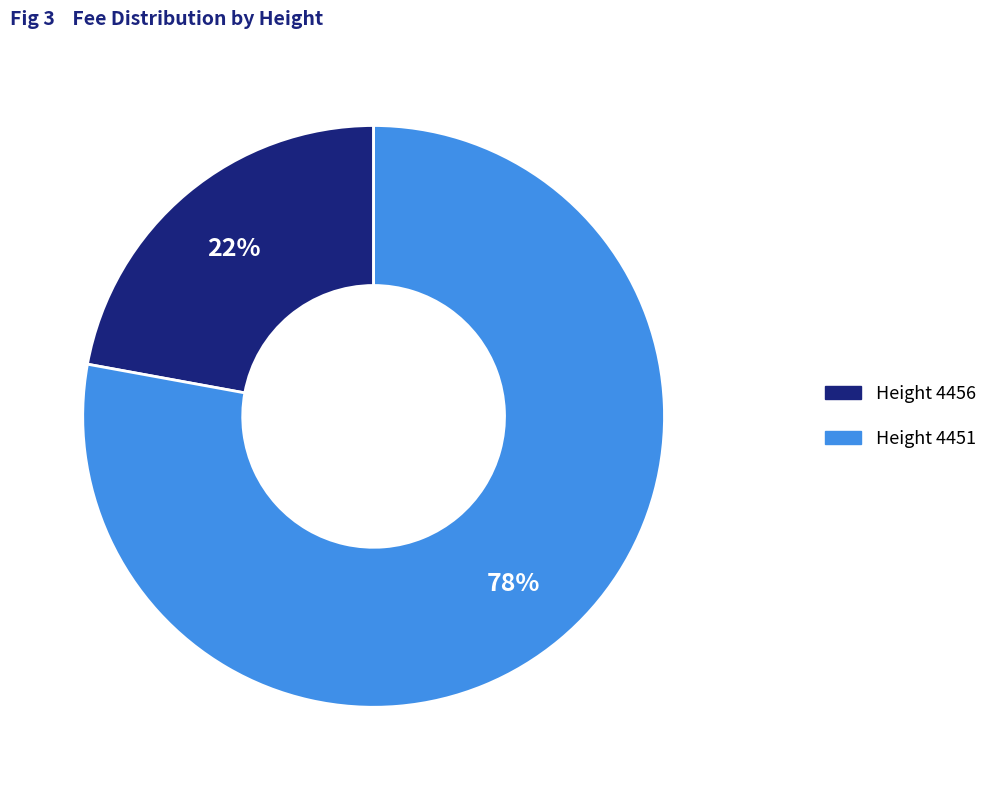

Is there any slice that represents more than half of the pie?

Yes